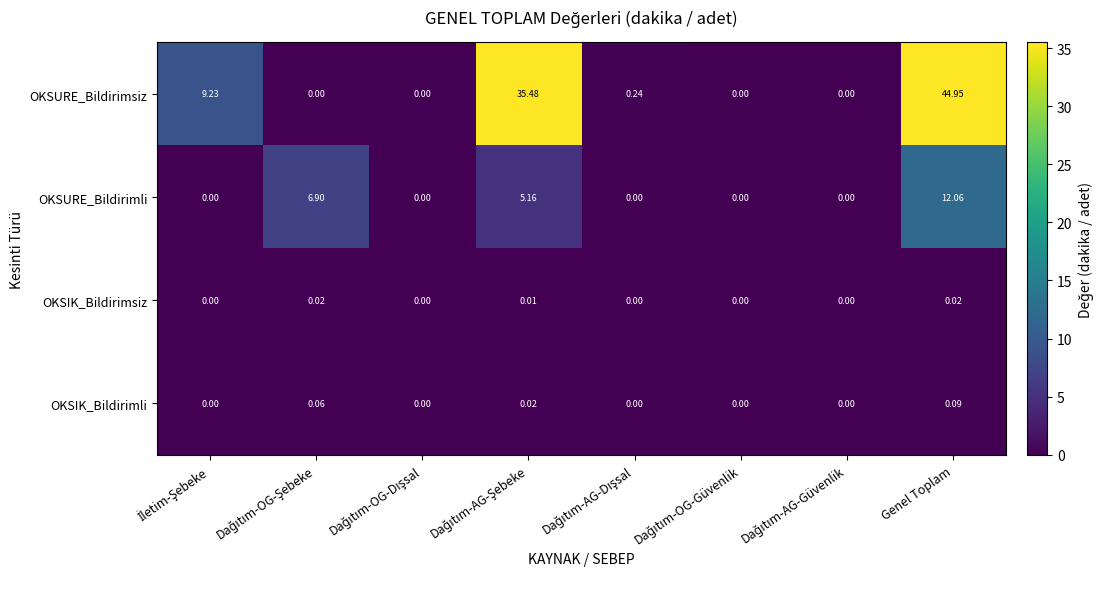

What is the greatest value displayed?

45.0